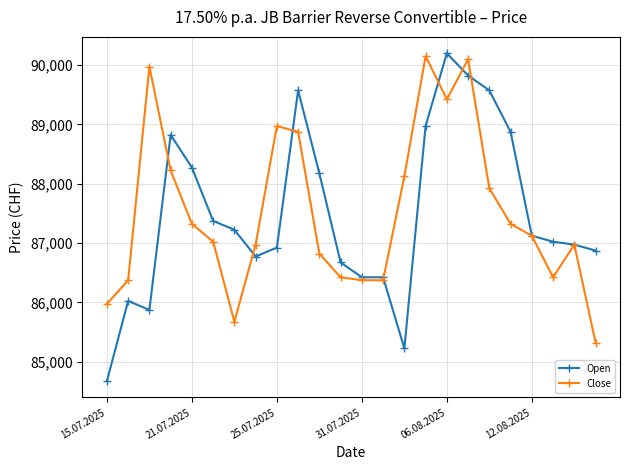

Does the chart have visible grid lines?

Yes